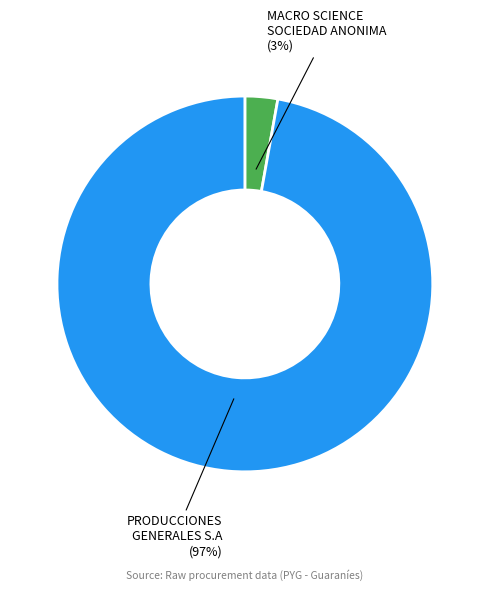

True or false: PRODUCCIONES GENERALES S.A accounts for 97% of the total.

True